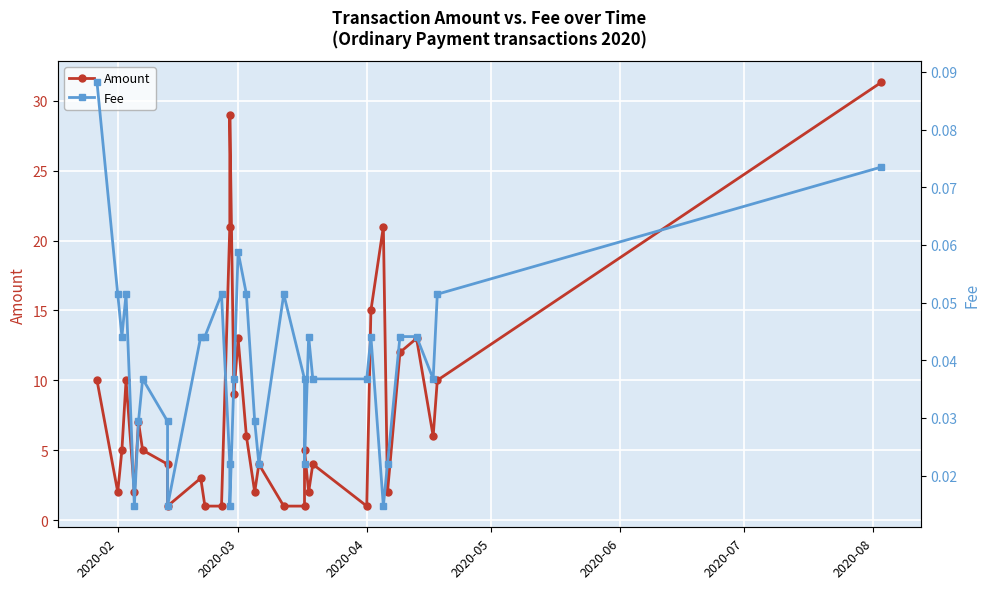

How many distinct data groups are displayed?

2